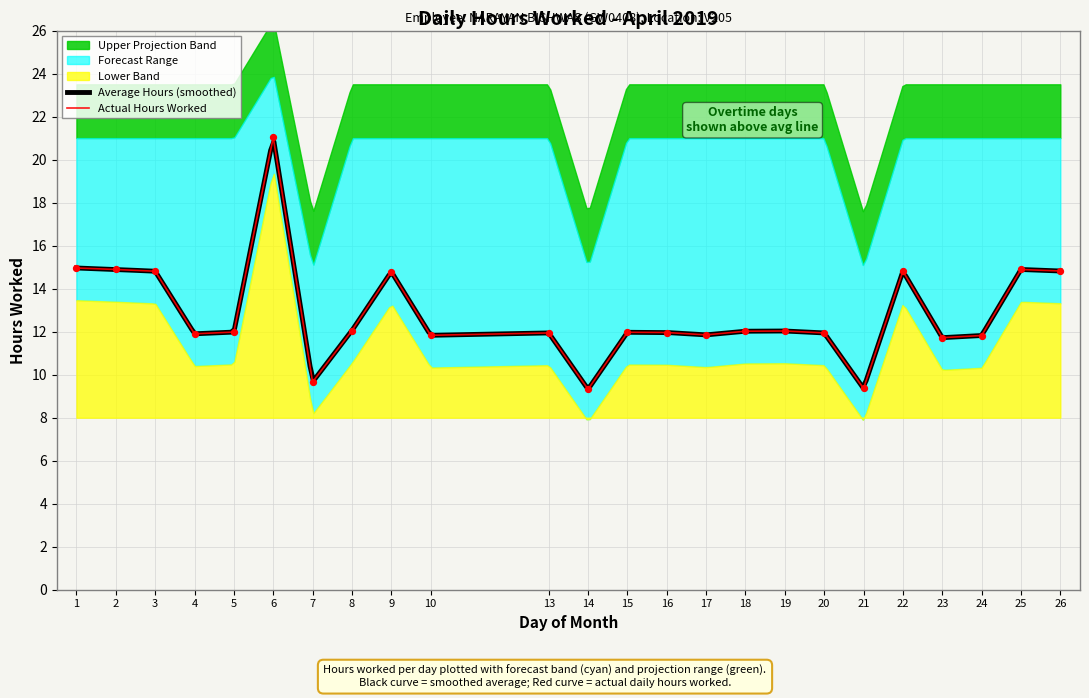

Which series contains the highest Y value?

Upper Band